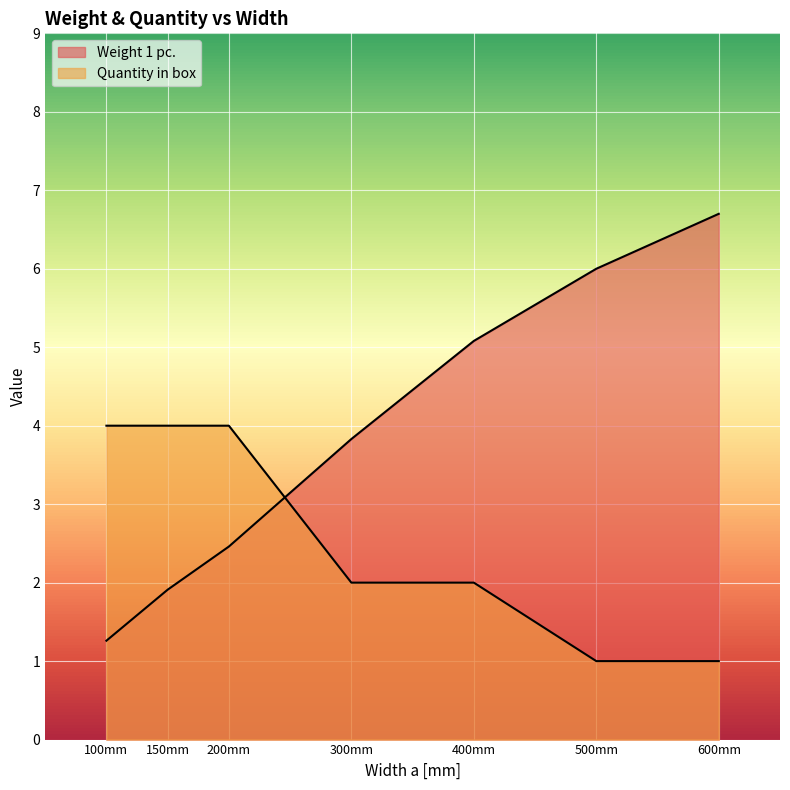

What is the smallest value displayed?

1.0